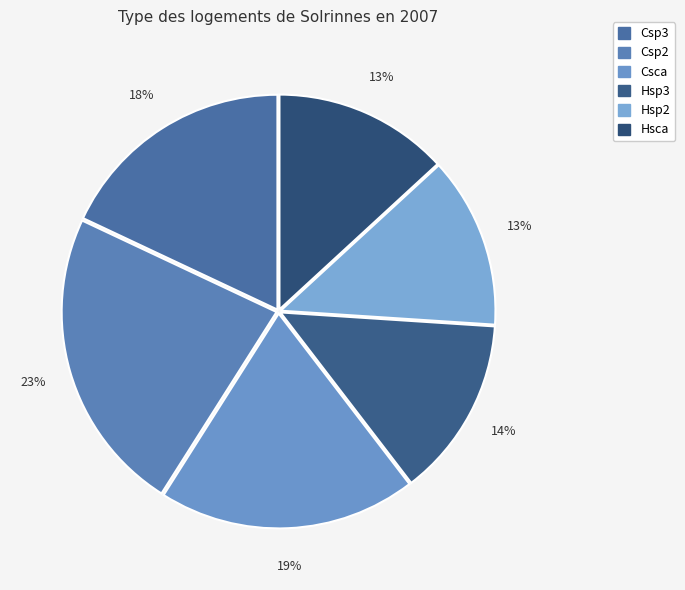

Between Hsp3 and Hsp2, which is larger?

Hsp3